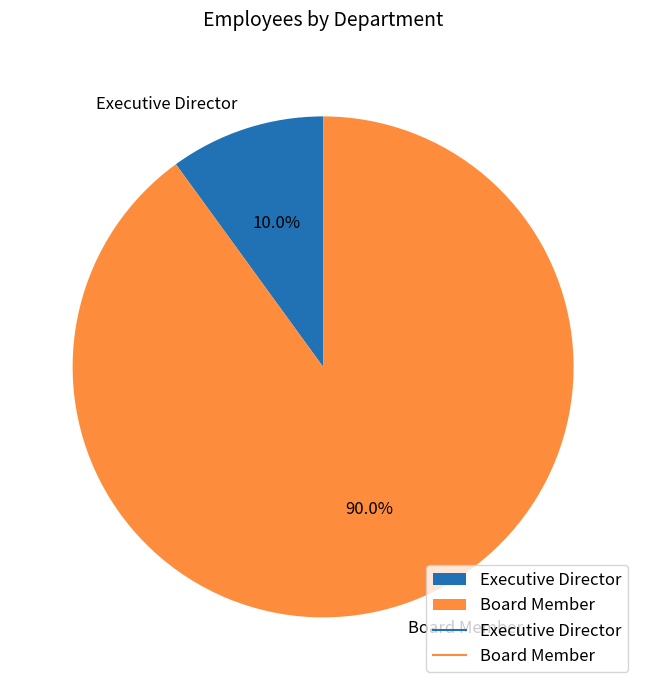

Which slice is the smallest?

Executive Director